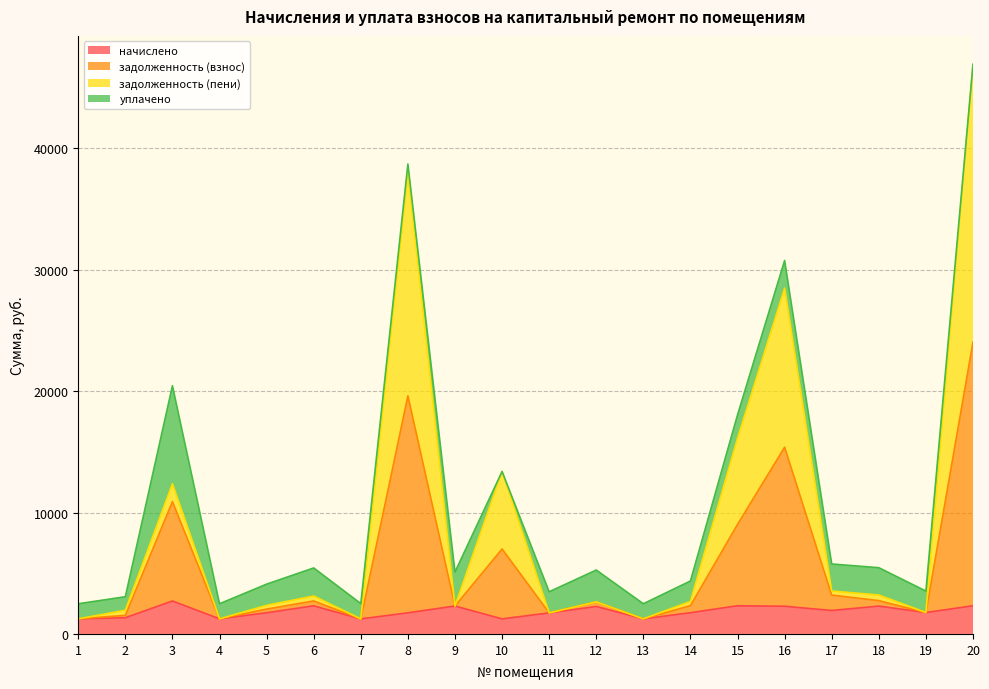

What is the smallest value displayed?

1239.7